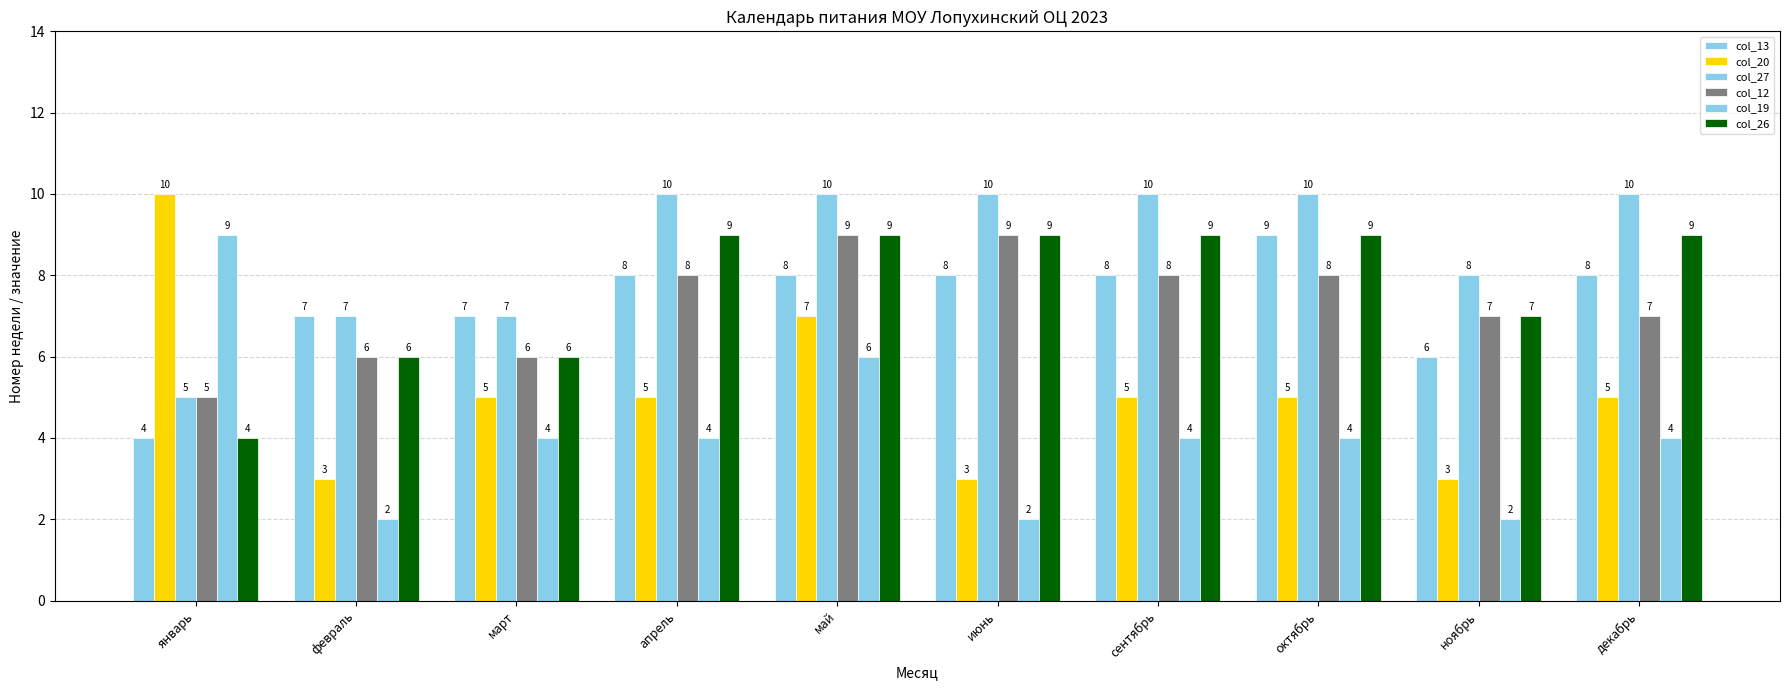

Are the bars grouped side by side (vs. stacked)?

Yes